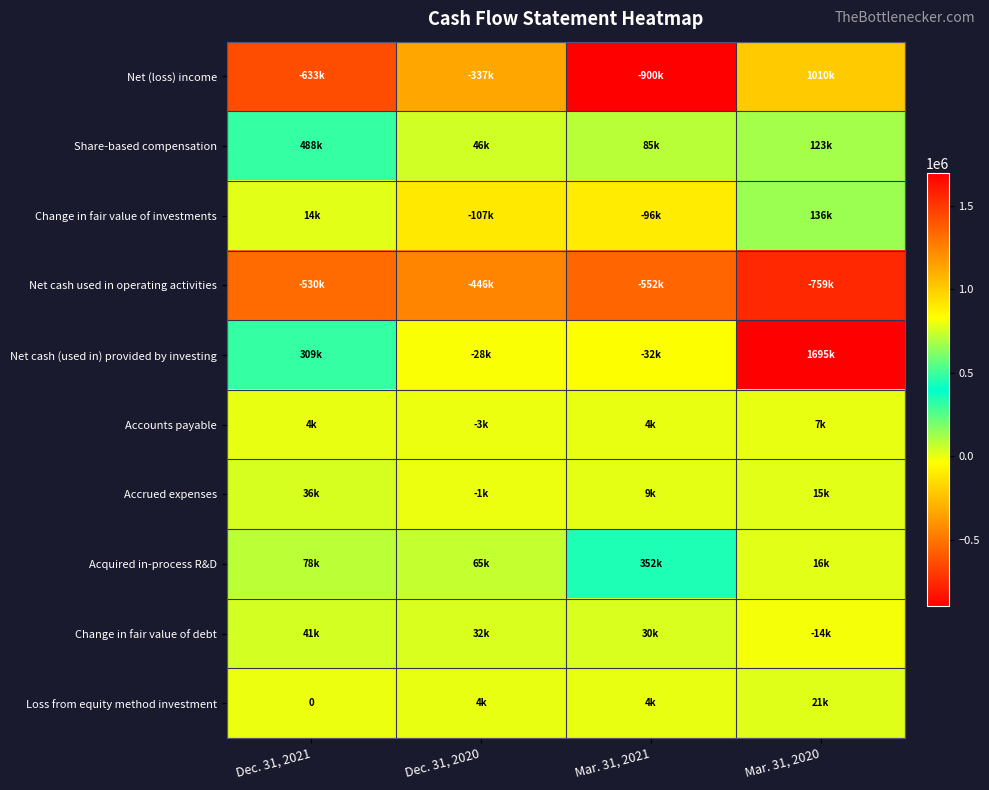

Which category has the lowest value in the Acquired in-process R&D series?

Mar. 31, 2020